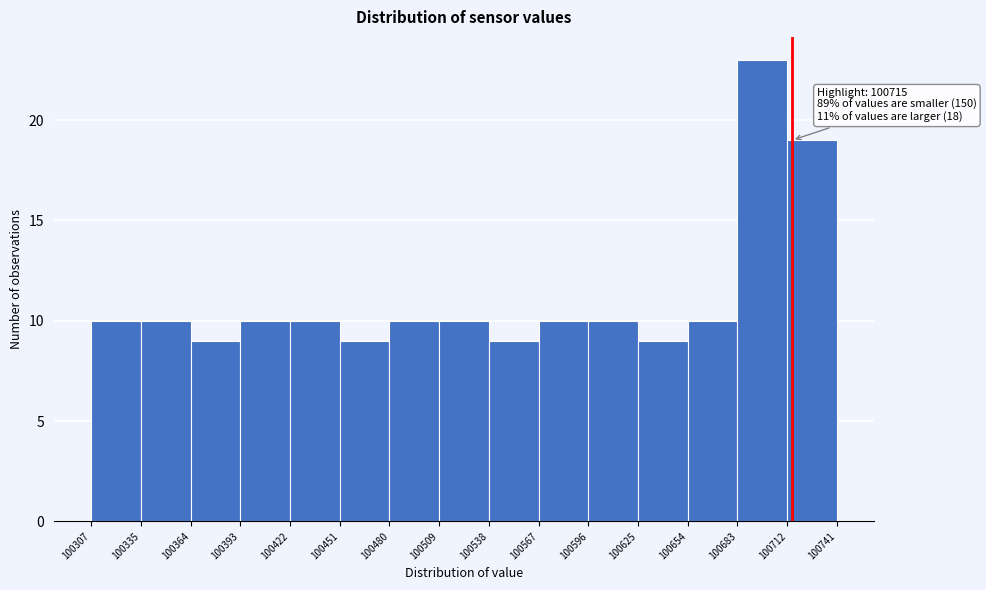

Over which range of the x-axis is the bar tallest?

100683 to 100712